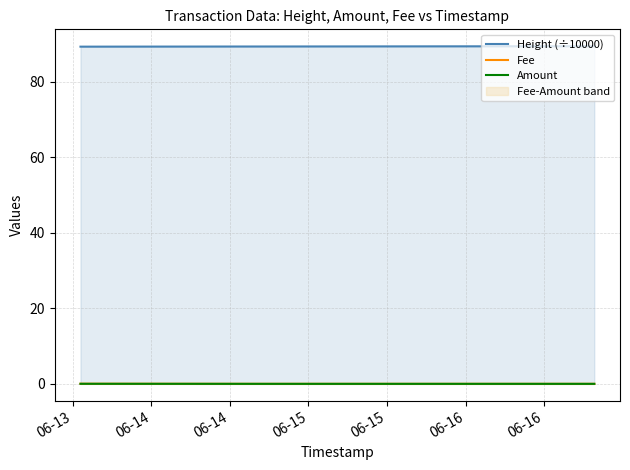

Reading left to right, transcribe all the data shown in this chart.

Height (÷10000): 89.3	89.4	89.5
Fee: 0.0	0.0	0.0
Amount: 0.0	0.0	0.0